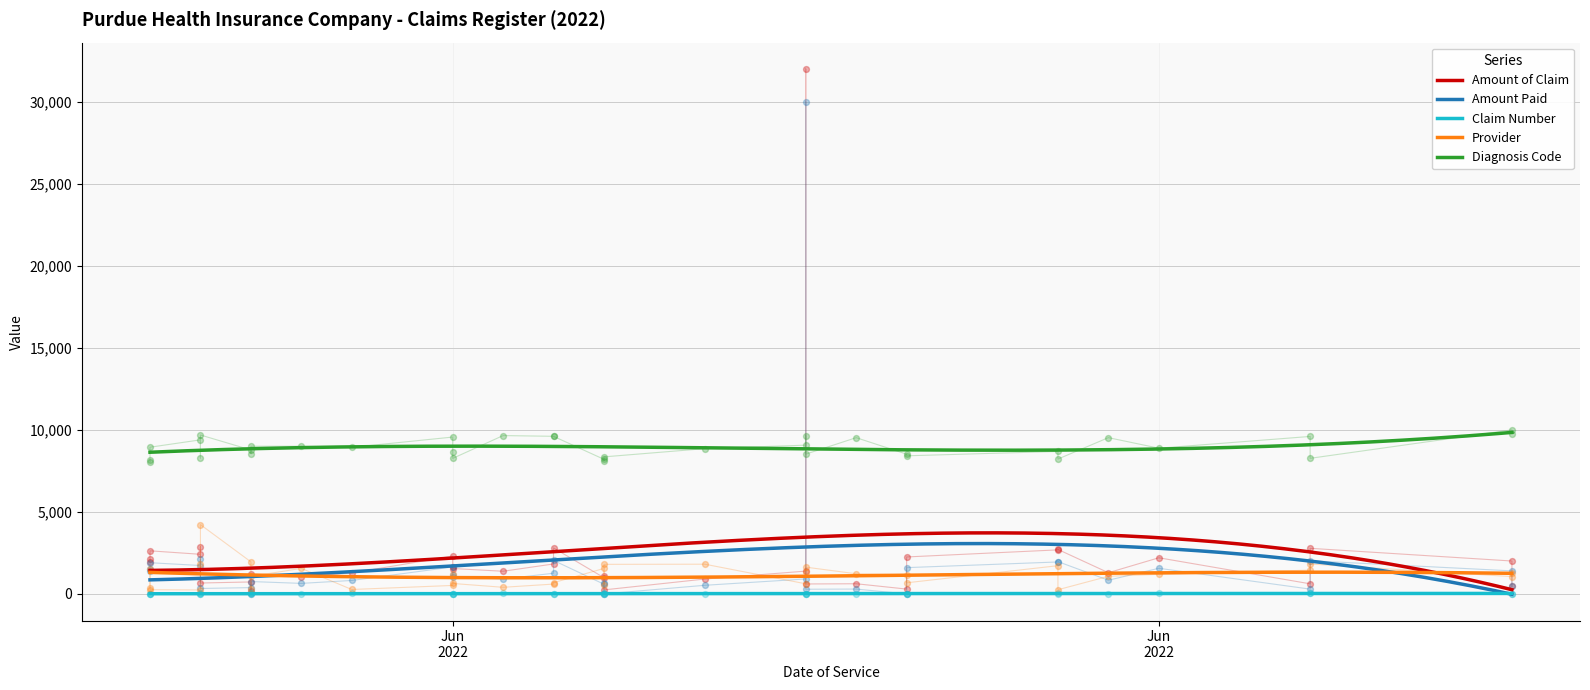

Which series reaches the maximum Y coordinate?

Amount of Claim